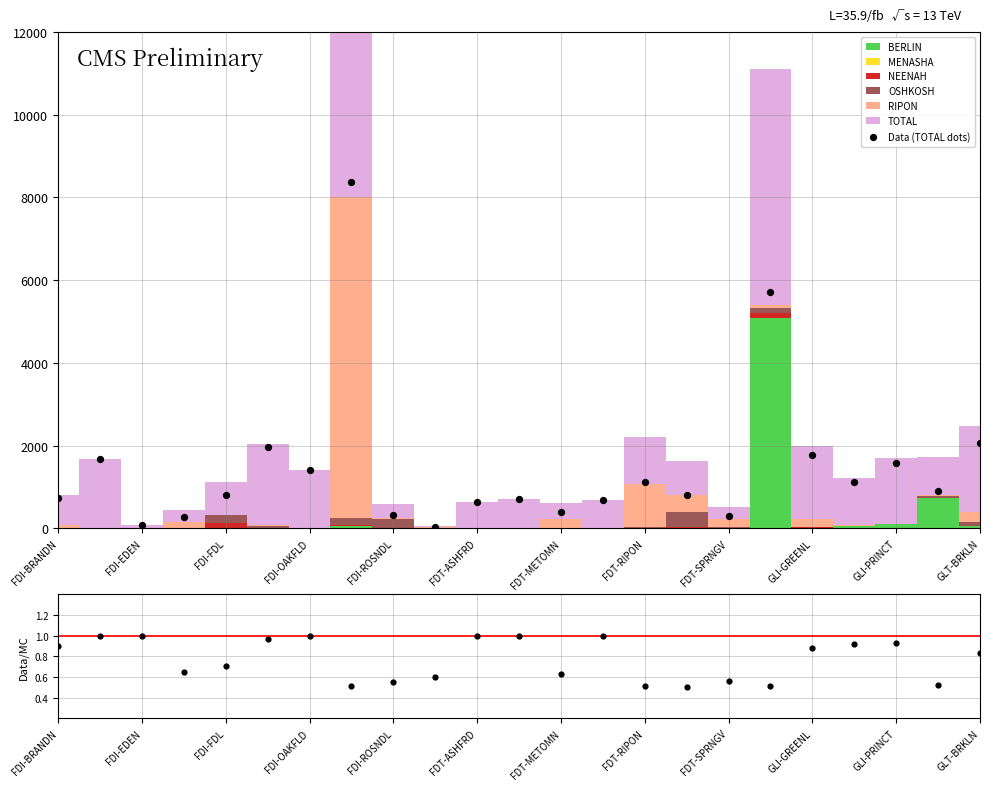

What is the ratio of the value at FDI-EDEN to the value at FDI-OAKFLD?

0.1